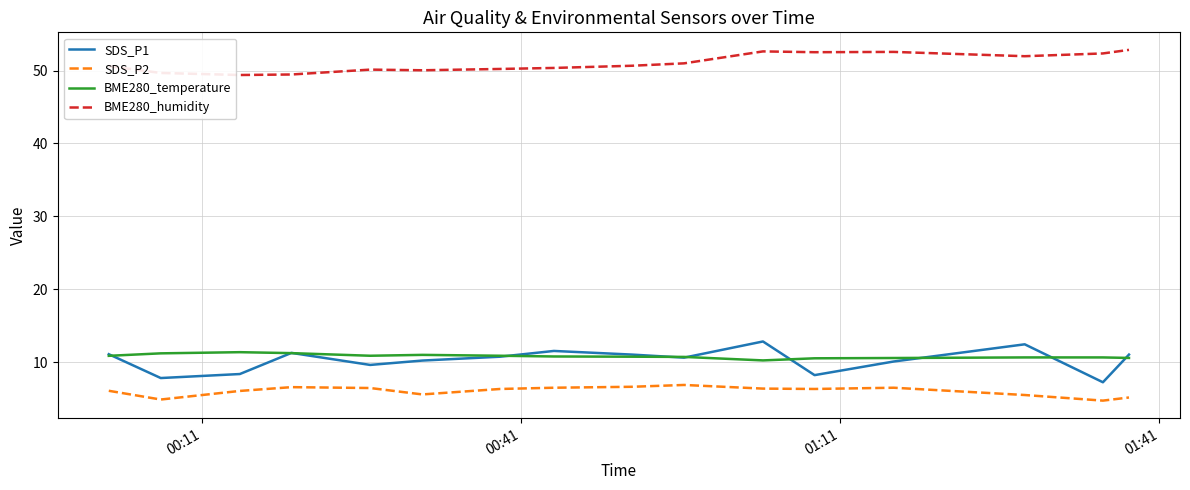

What are all the series names shown in the legend?

SDS_P1, SDS_P2, BME280_temperature, BME280_humidity